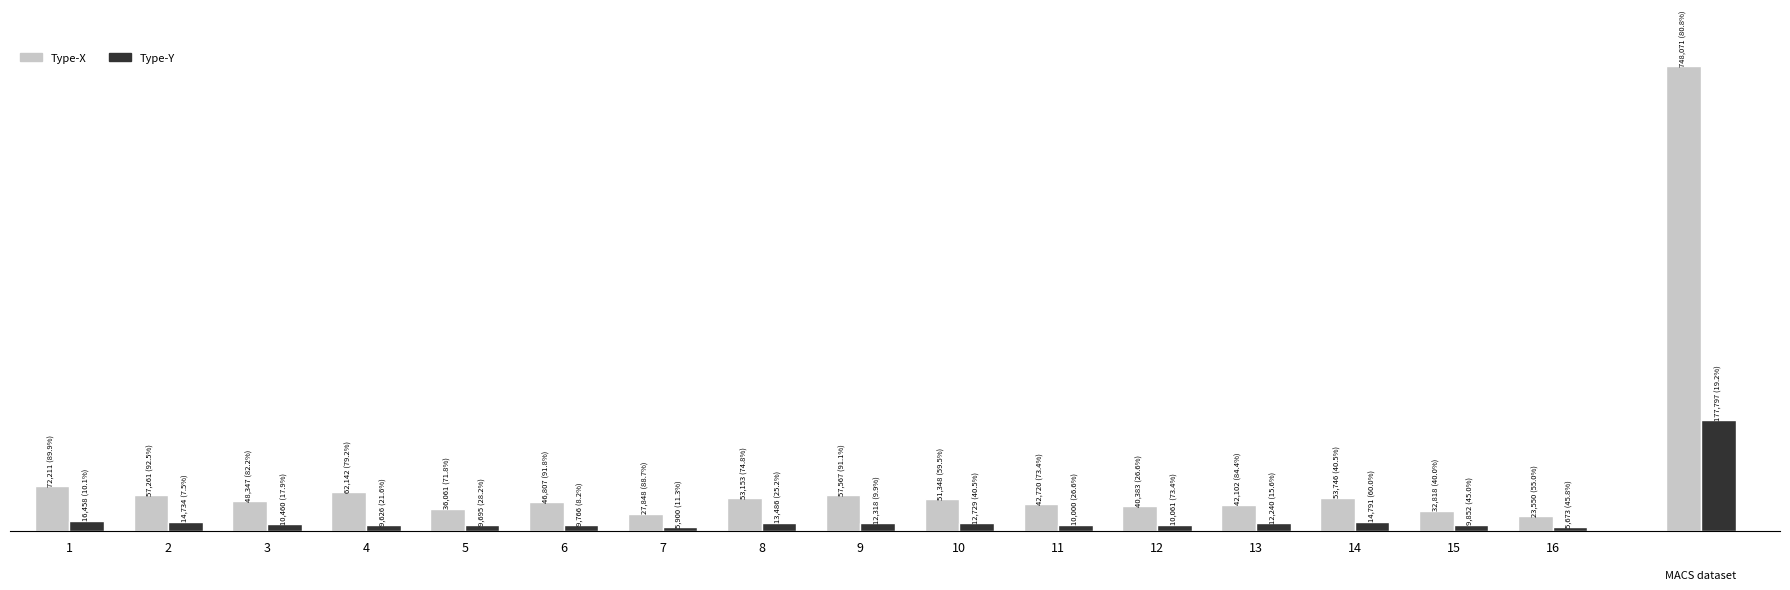

What are all the series names shown in the legend?

Type-X, Type-Y